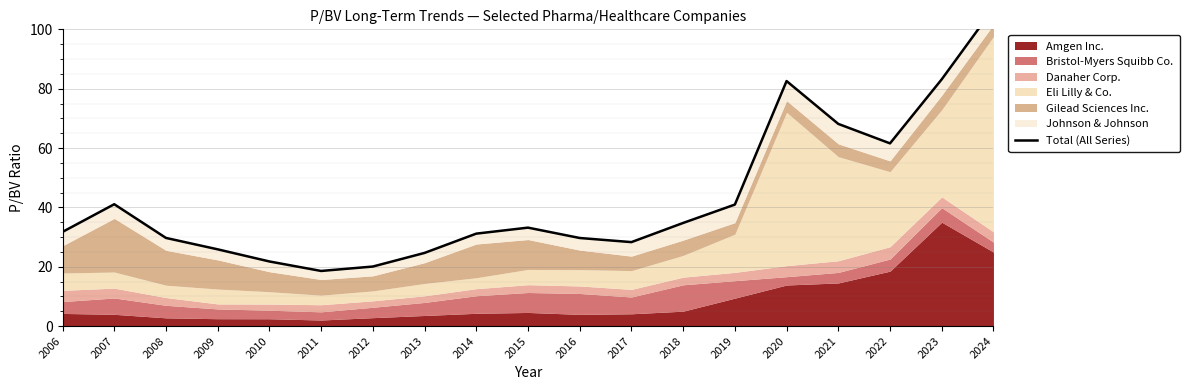

How many categories are shown in the chart?

19